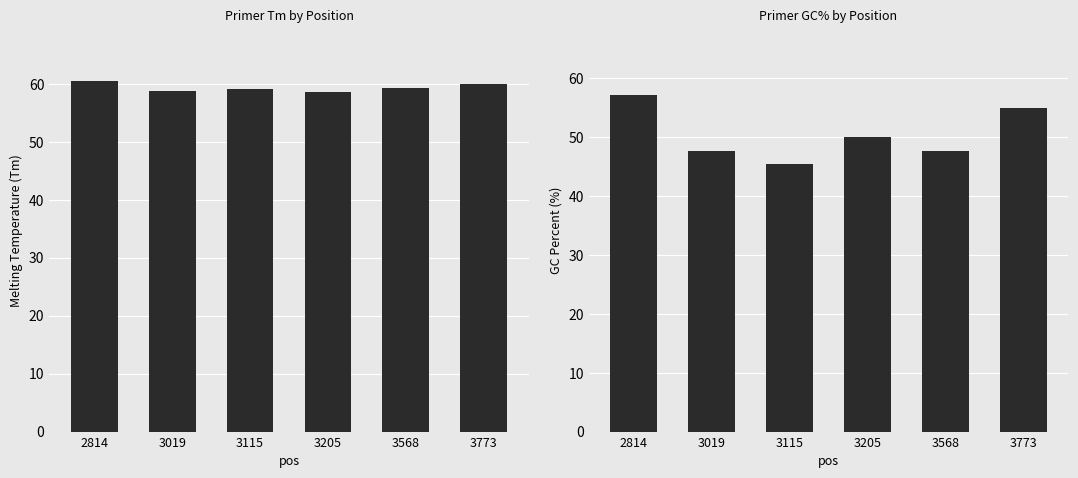

Between 3568 and 3019, which is larger?

3568